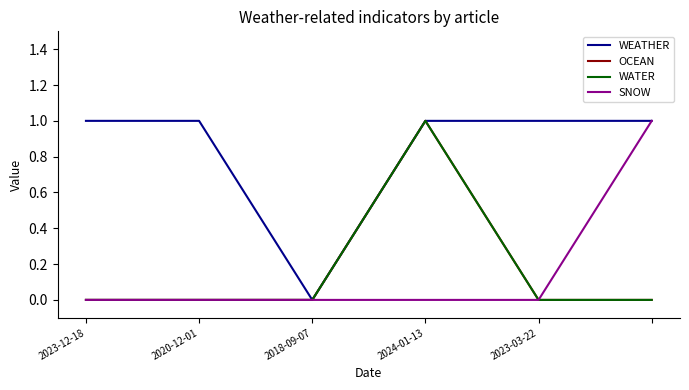

How many lines are shown in the chart?

4